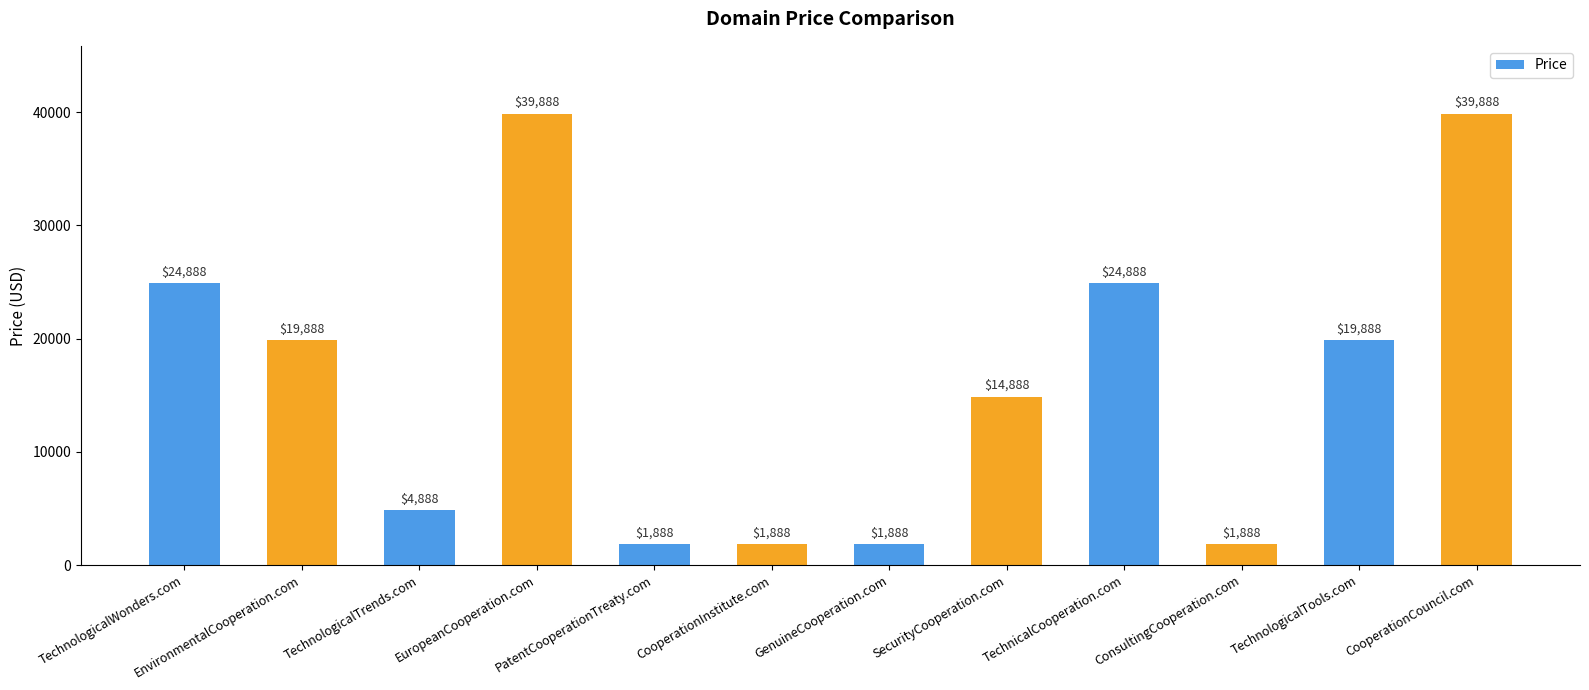

At which label does the data first exceed 19888?

TechnologicalWonders.com